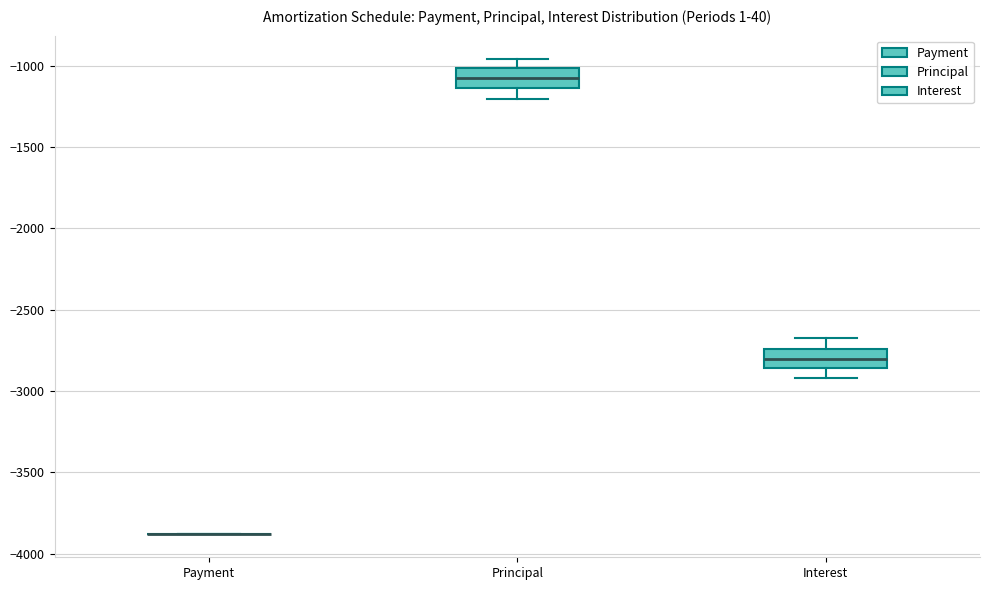

Reading left to right, read every box against the y-axis: the position of its median line, the range the box covers, and the ends of its whiskers. The values are not printed on the chart, so give them approximately, as read against the axis.

Payment: box collapsed to a line at -3900, whiskers -3900 to -3900
Principal: median -1100, box -1150 to -1000, whiskers -1200 to -950
Interest: median -2800, box -2850 to -2750, whiskers -2900 to -2650